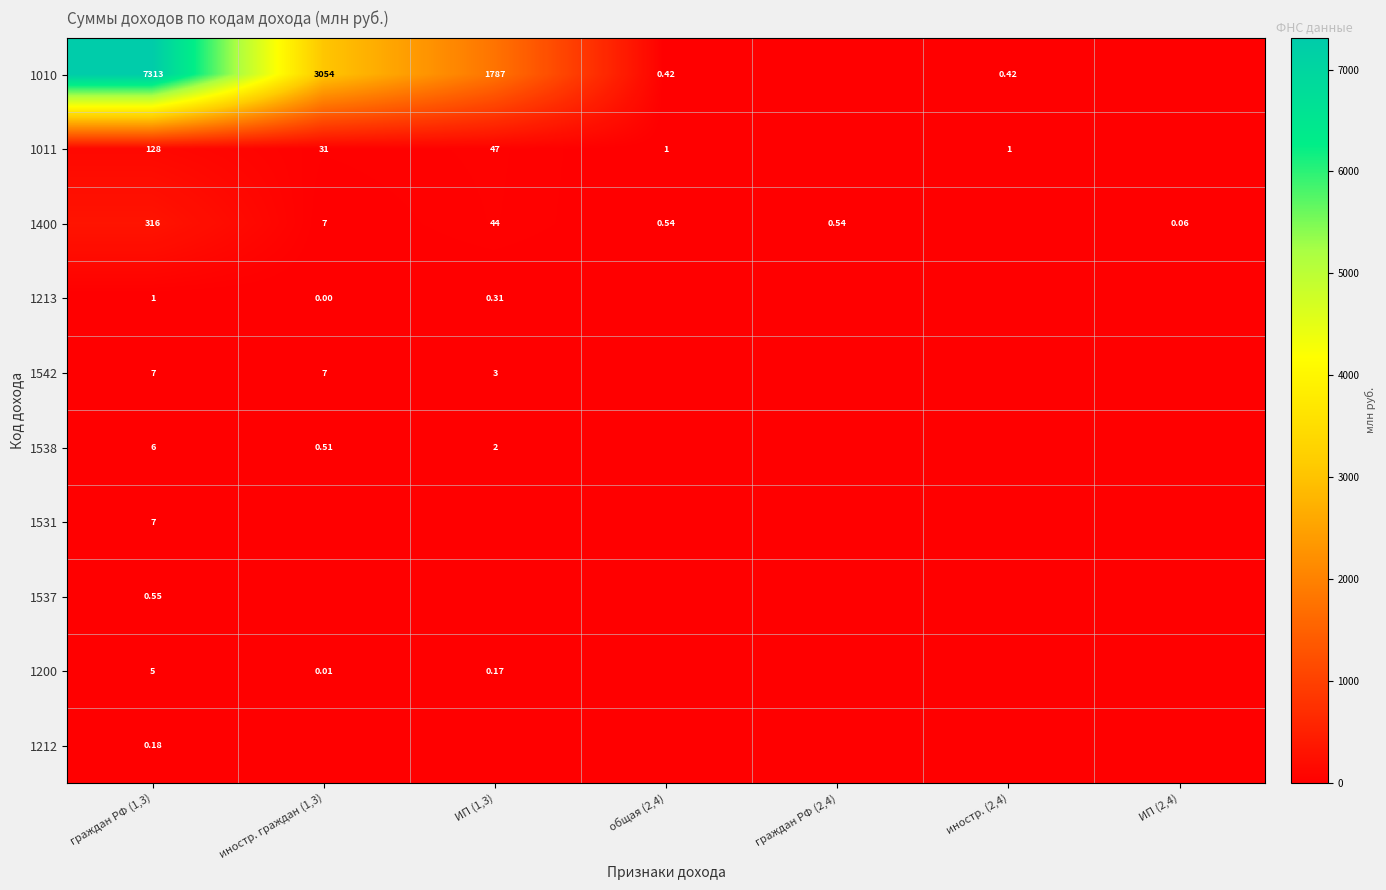

Where is 1400 nearest to the value 157?

ИП (1,3)